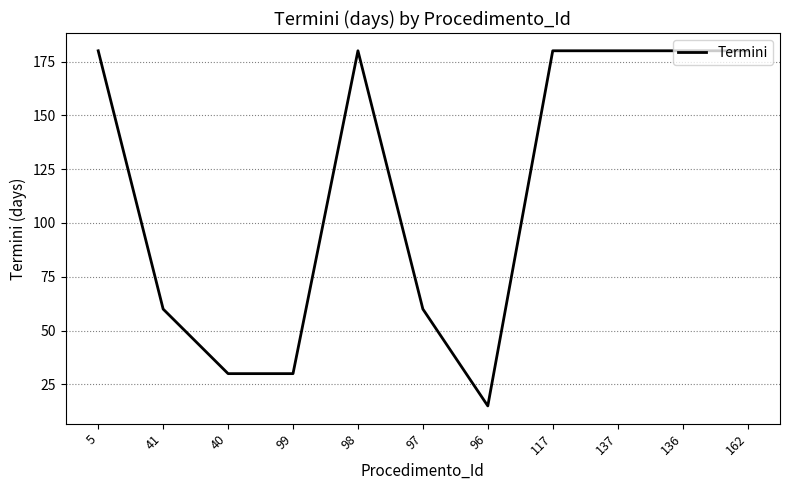

Between 96 and 99, which is larger?

99